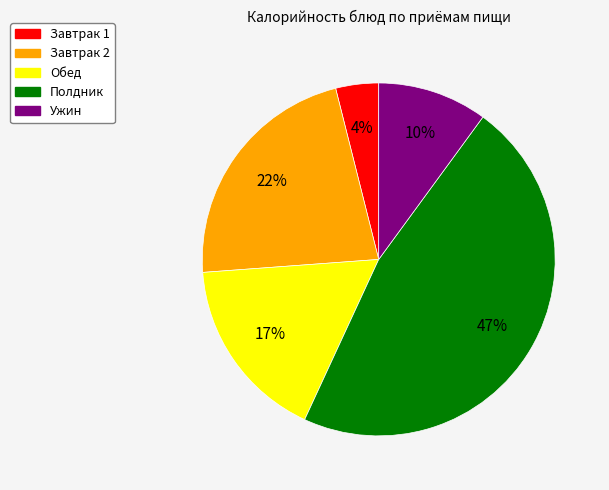

Do Обед and Ужин together represent more than half of the pie?

No